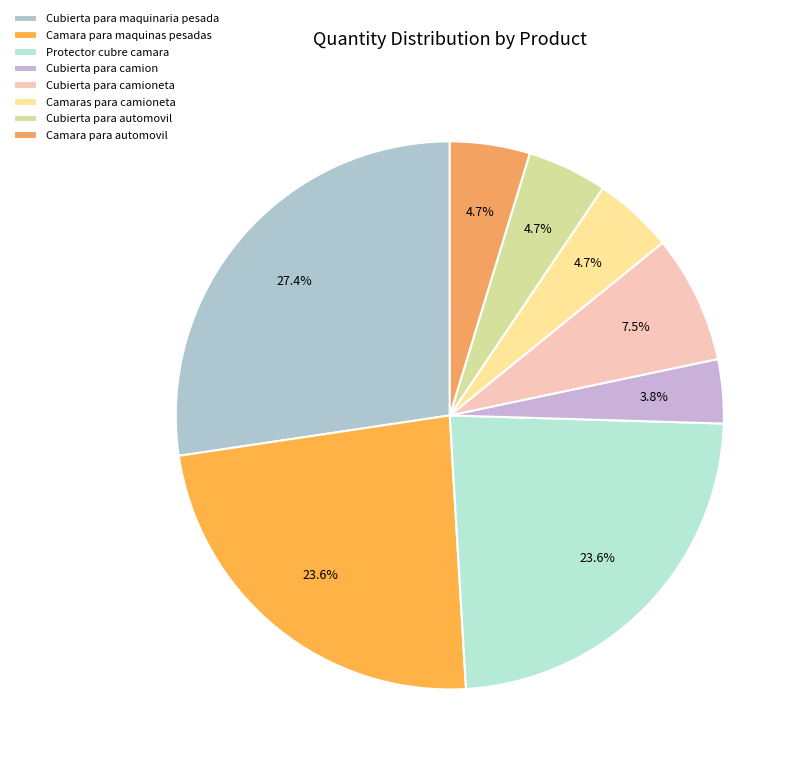

How many slices are in this pie chart?

8